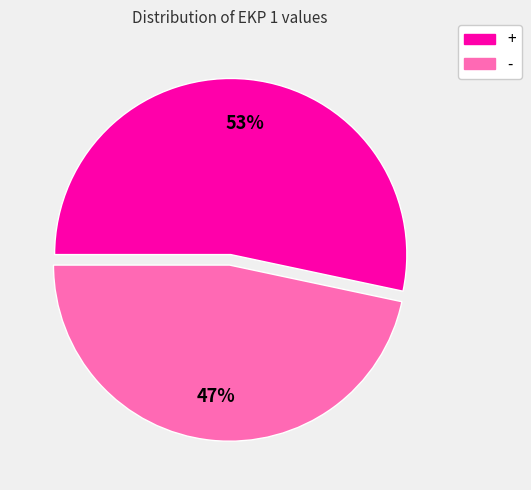

Which has a higher value, - or +?

+